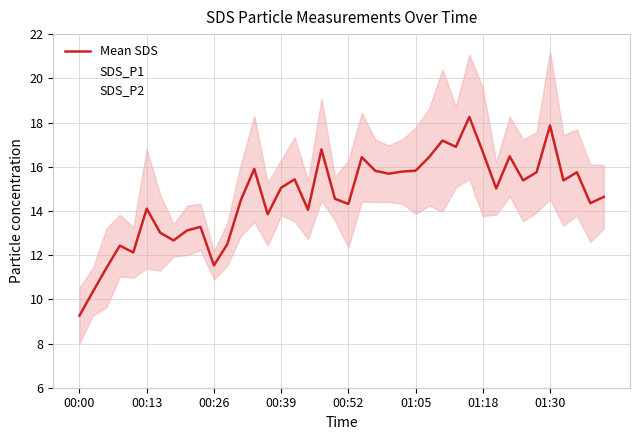

What is the minimum value for Mean SDS?

9.3